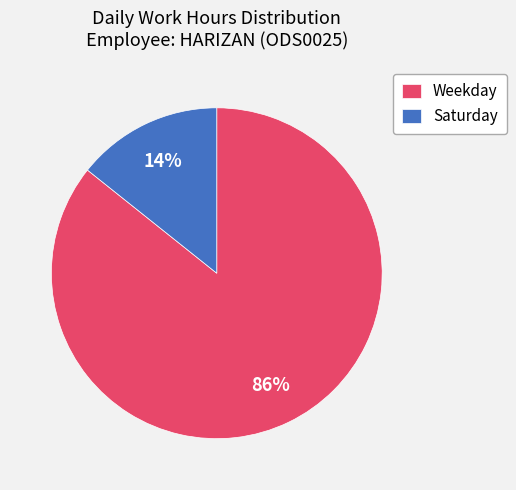

To the nearest percent, what portion does Weekday represent?

86%